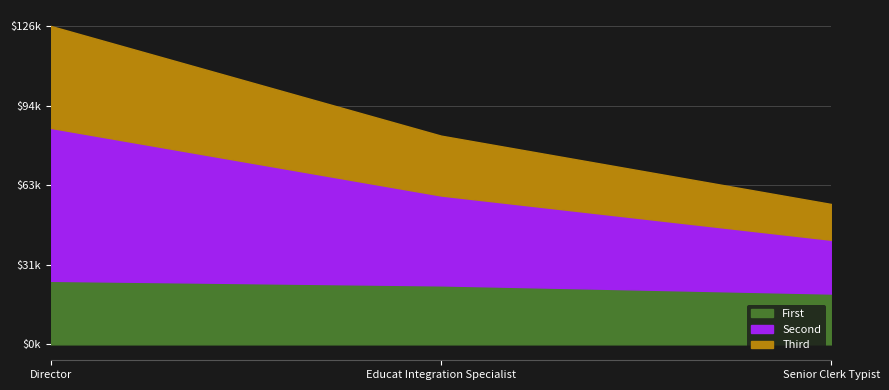

At which label does Total Wages reach its peak?

Director